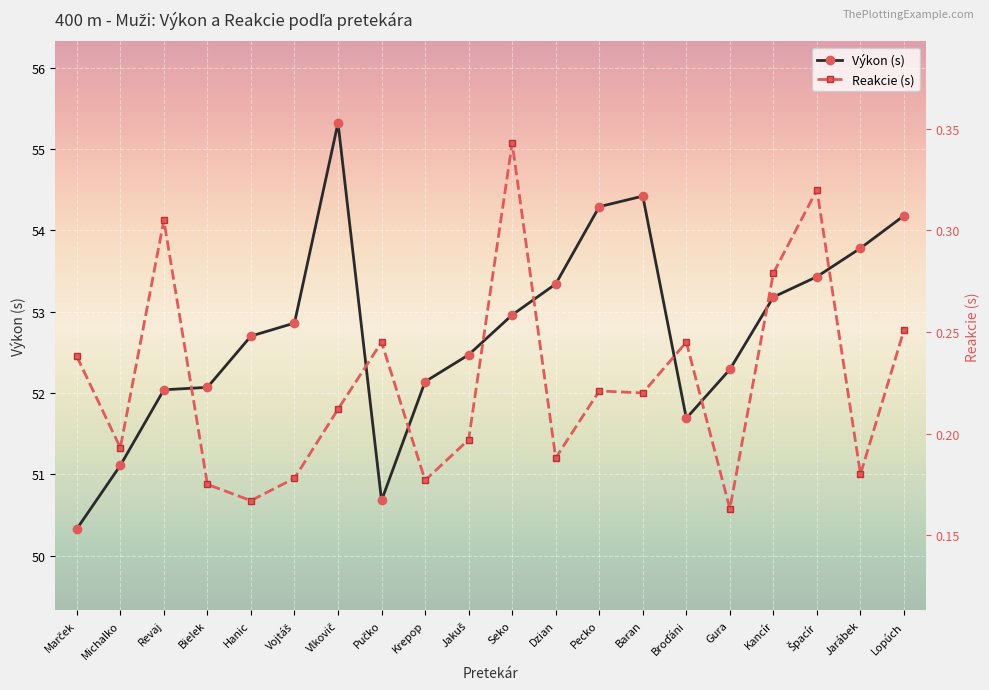

Is it true that Výkon (s) equals 53.2 at Kancír?

True